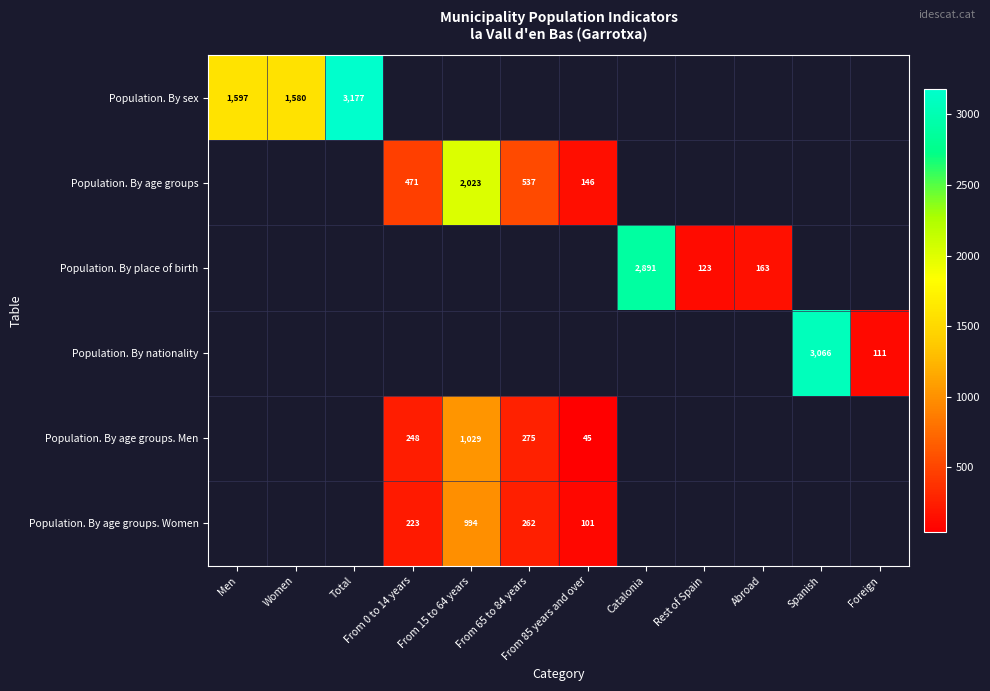

What is the minimum value shown in the chart?

45.0